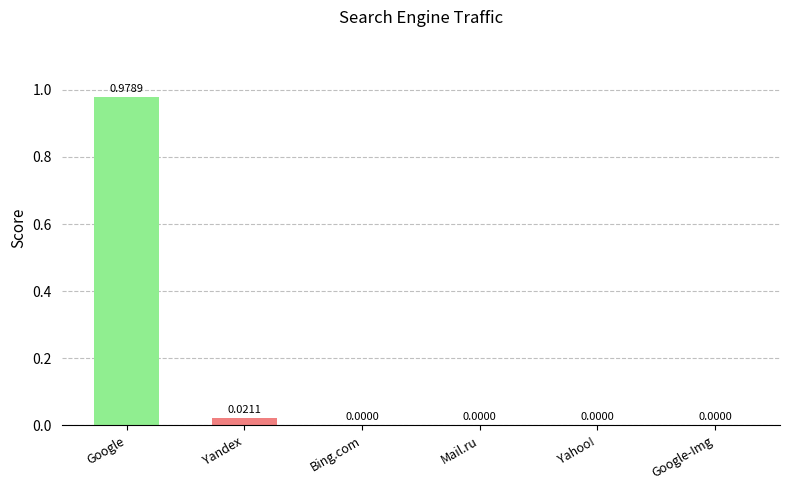

What is the change in value from Google to Yahoo!?

-1.0